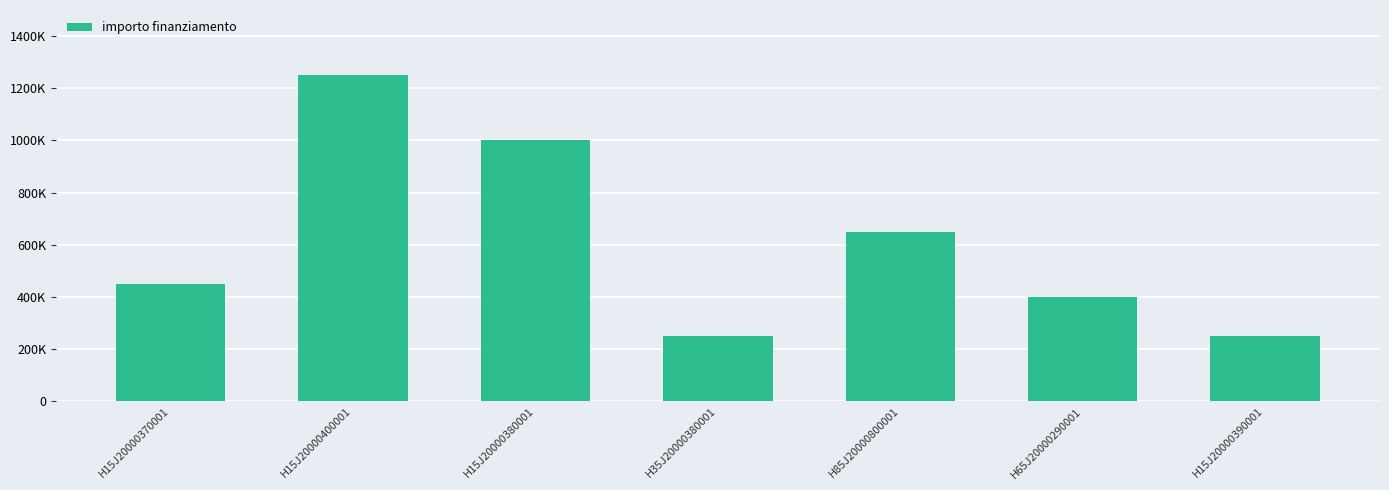

Are the bars horizontal?

No